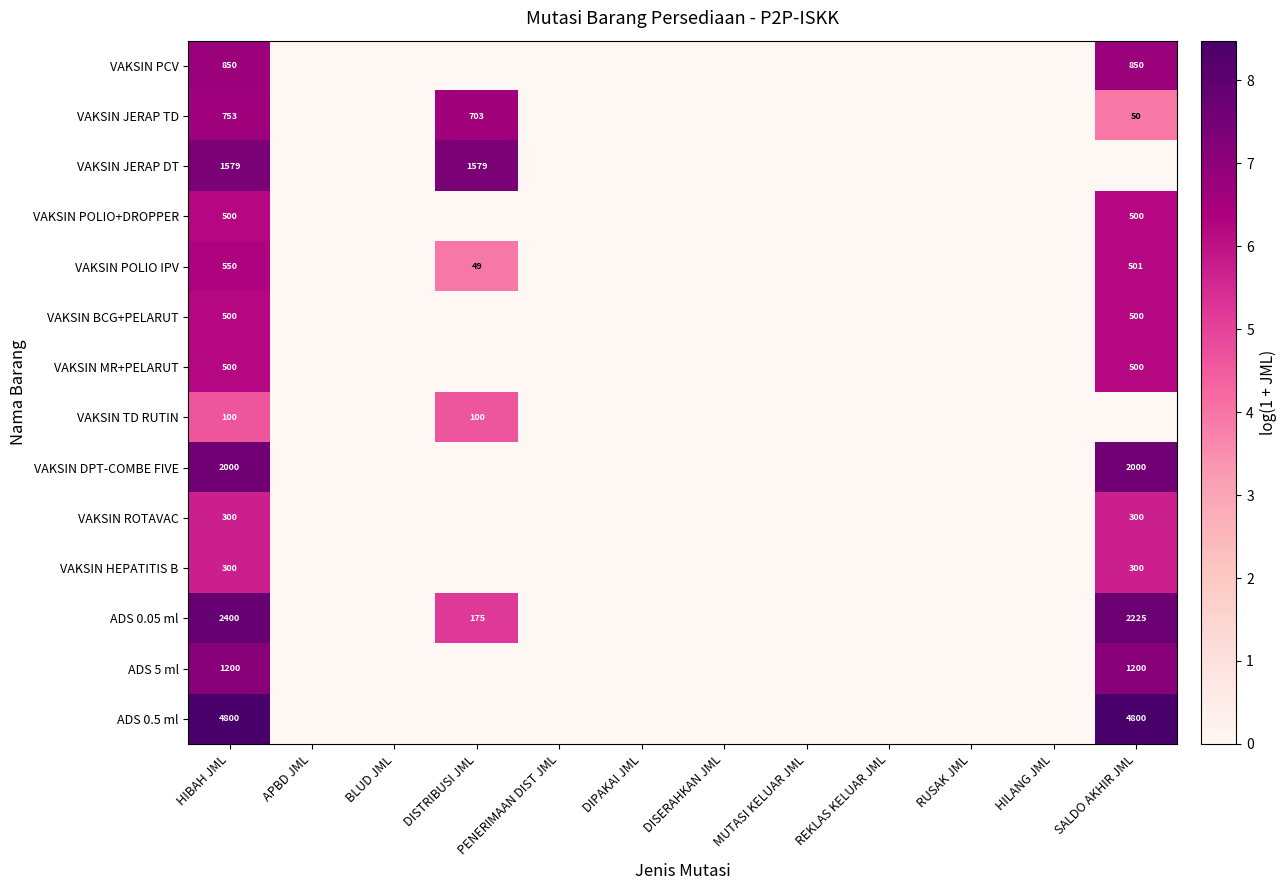

The value of VAKSIN ROTAVAC at HIBAH JML is 141. True or false?

False